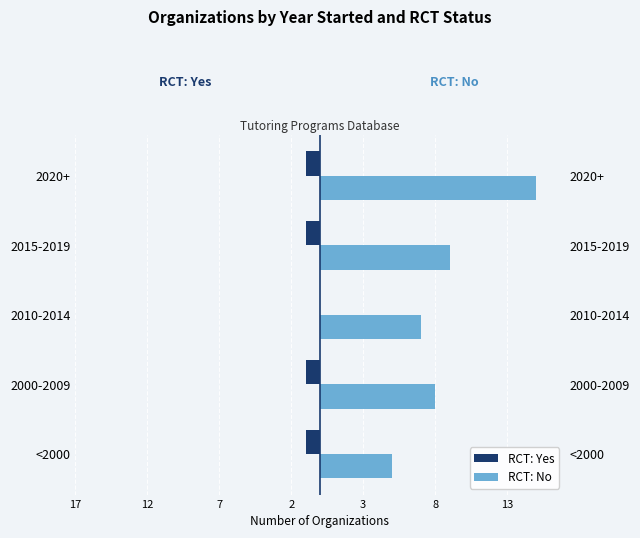

What are all the series names shown in the legend?

RCT: Yes, RCT: No